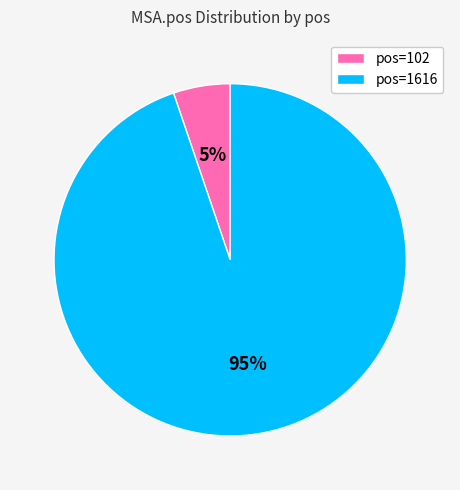

True or false: pos=102 accounts for 13% of the total.

False